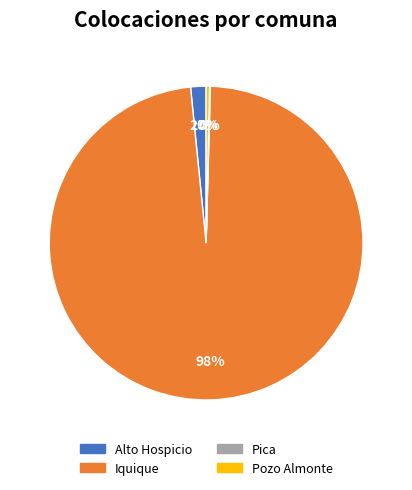

To the nearest percent, what is the average slice percentage?

25%